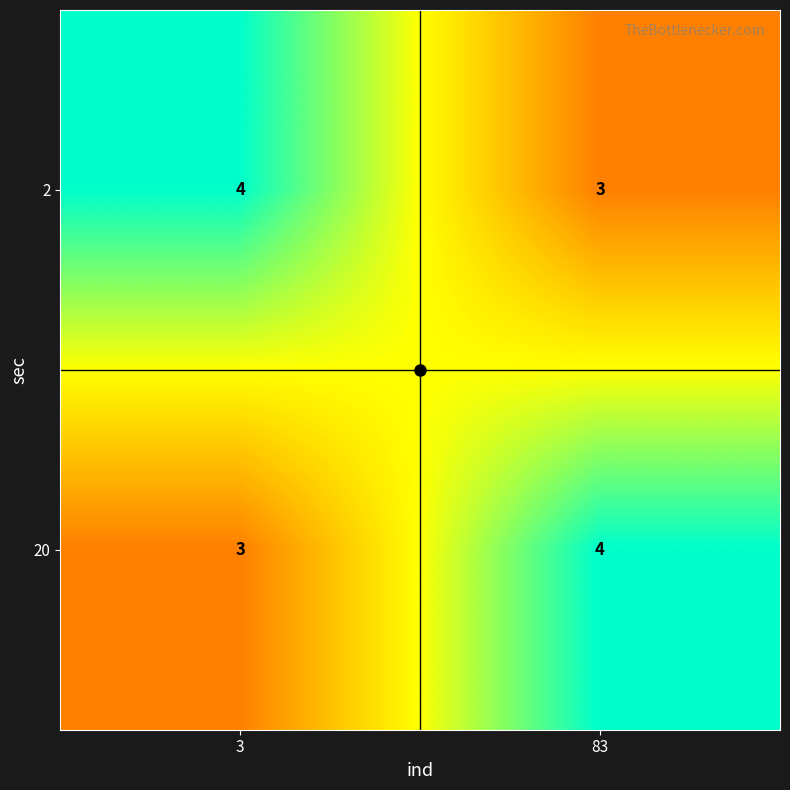

Rank the series at 3 from highest to lowest value.

2, 20